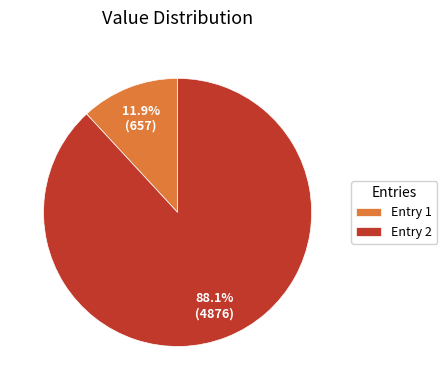

What is the smallest slice in the pie chart?

Entry 1